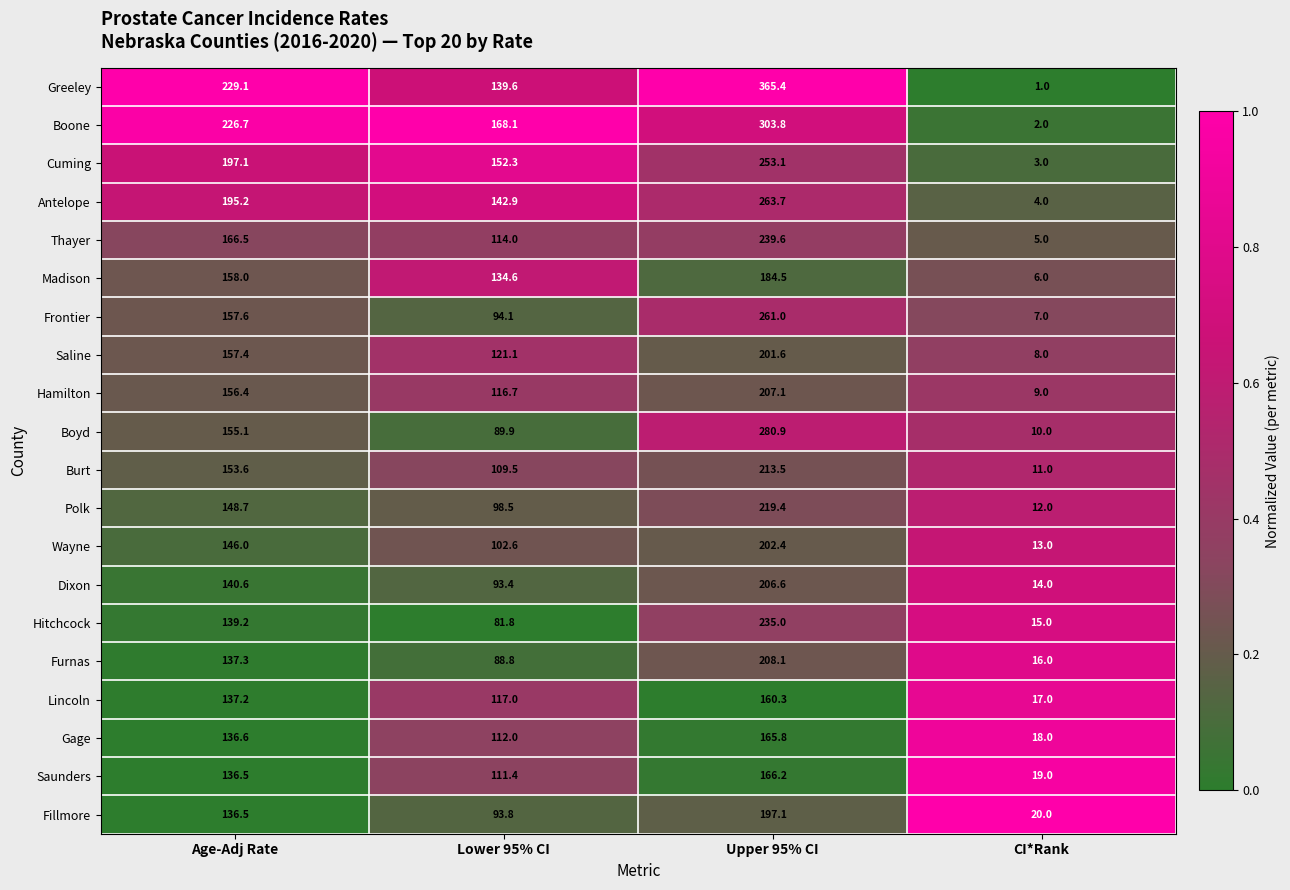

At which label does Greeley first exceed 229?

Age-Adj Rate